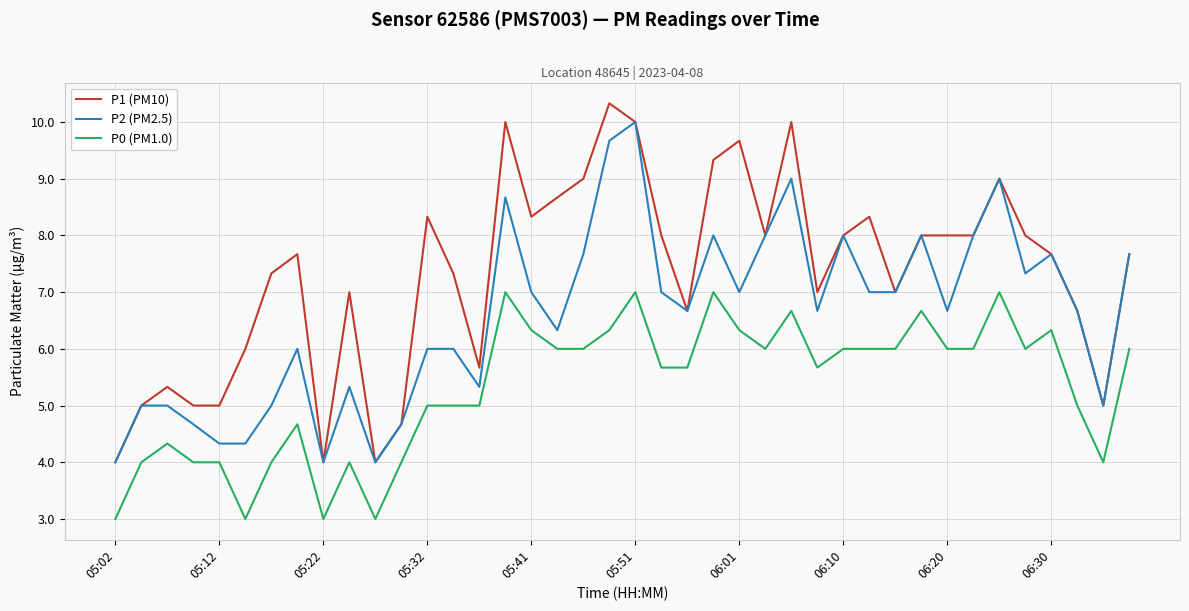

How many categories are shown in the chart?

40